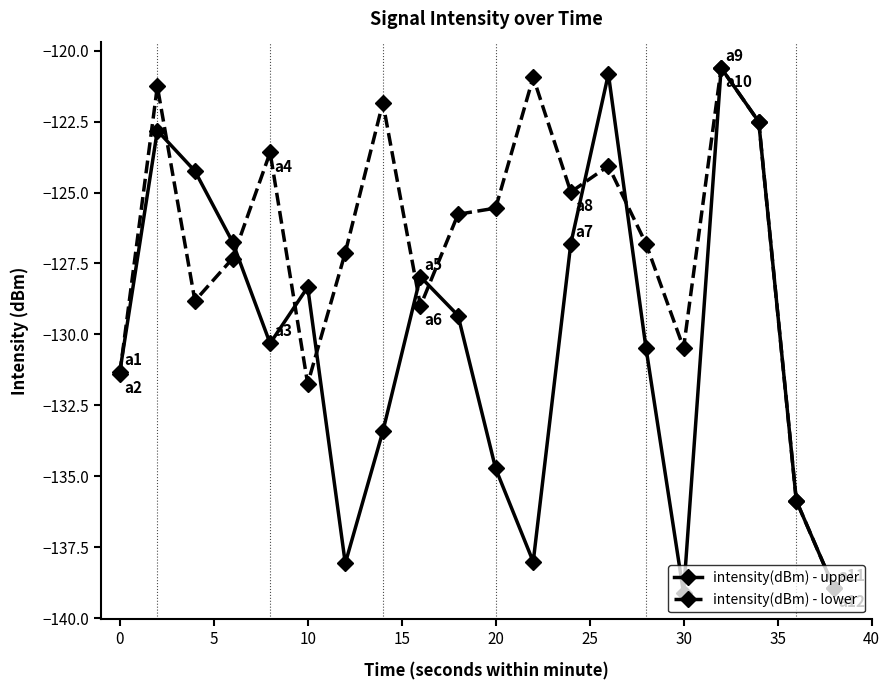

List the series in order of their overall mean, highest first.

intensity(dBm) - lower, intensity(dBm) - upper